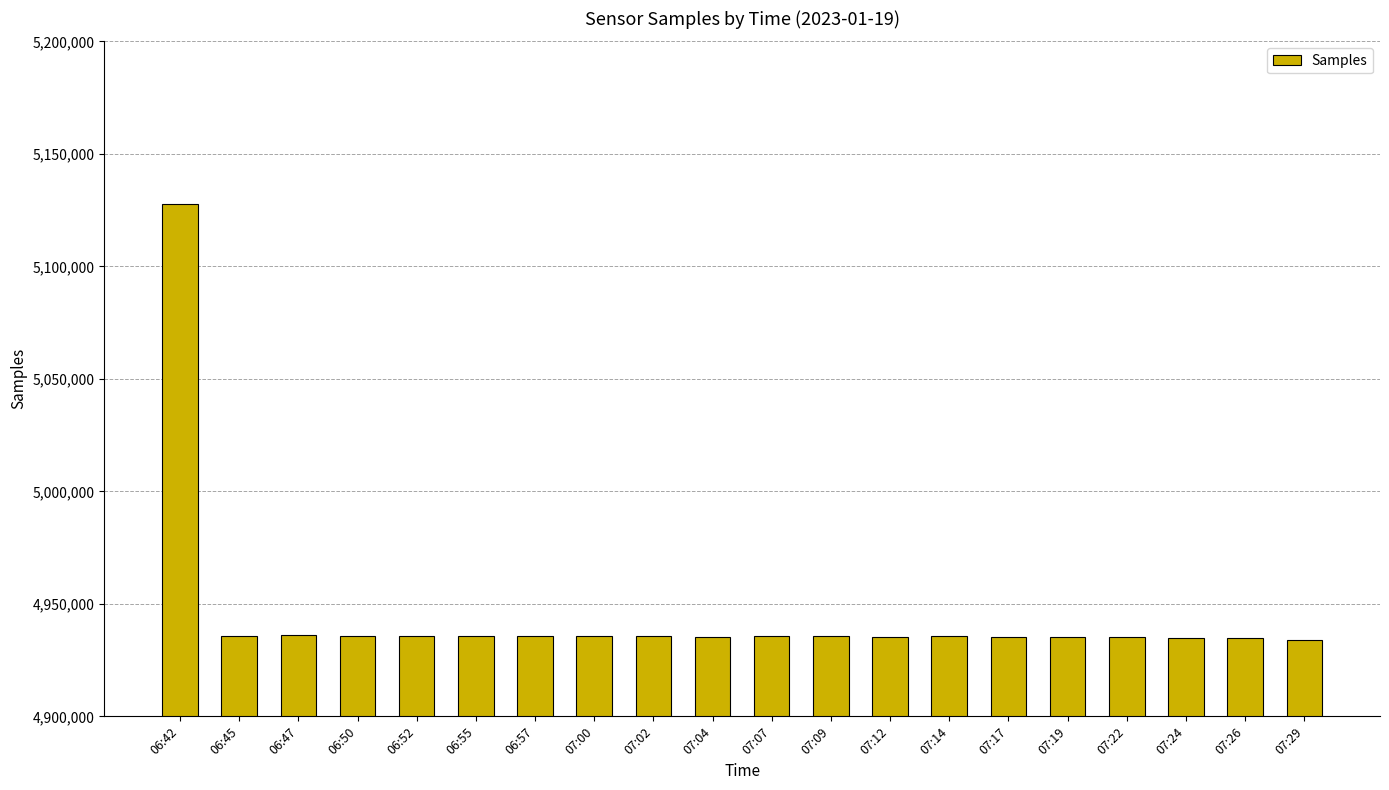

What position from the right is 07:17?

6